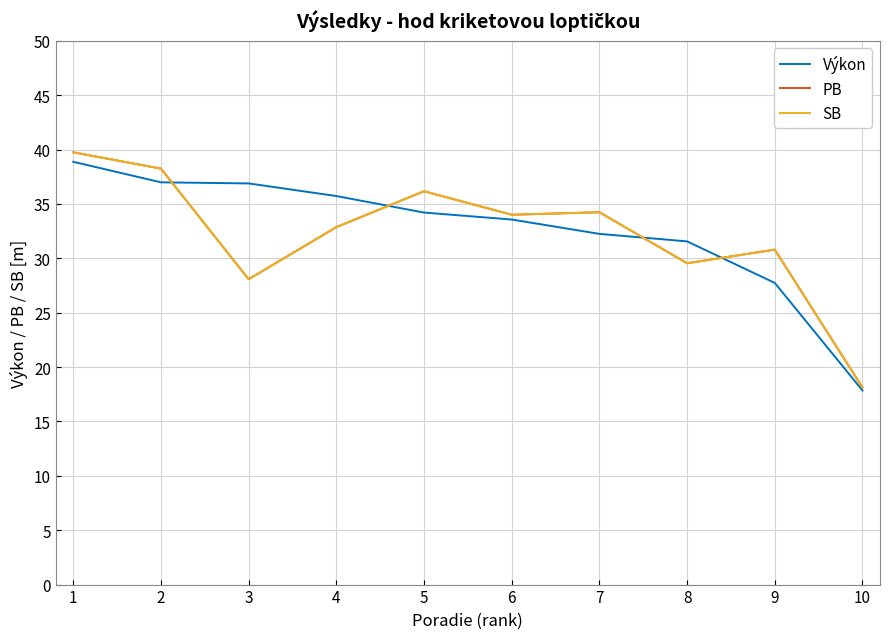

What is the value of the SB point at the 9th from the left?

30.8